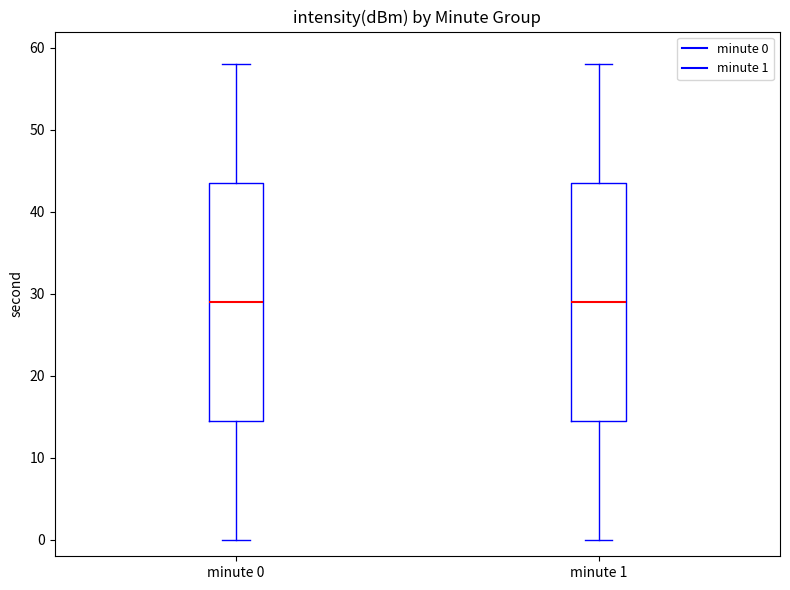

Where is the upper edge of the box for minute 0 on the y-axis? The values are not printed on the chart, so give them approximately, as read against the axis.

44